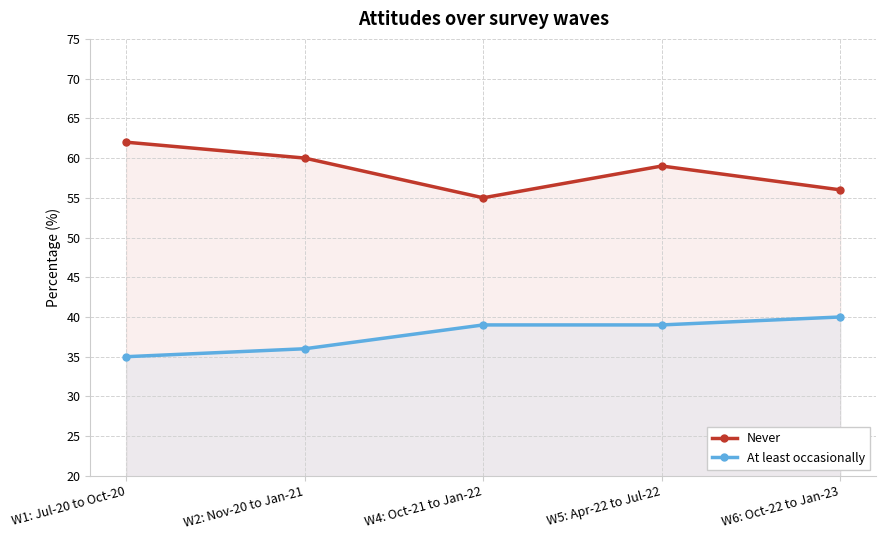

How many values in the At least occasionally series are below 39?

2